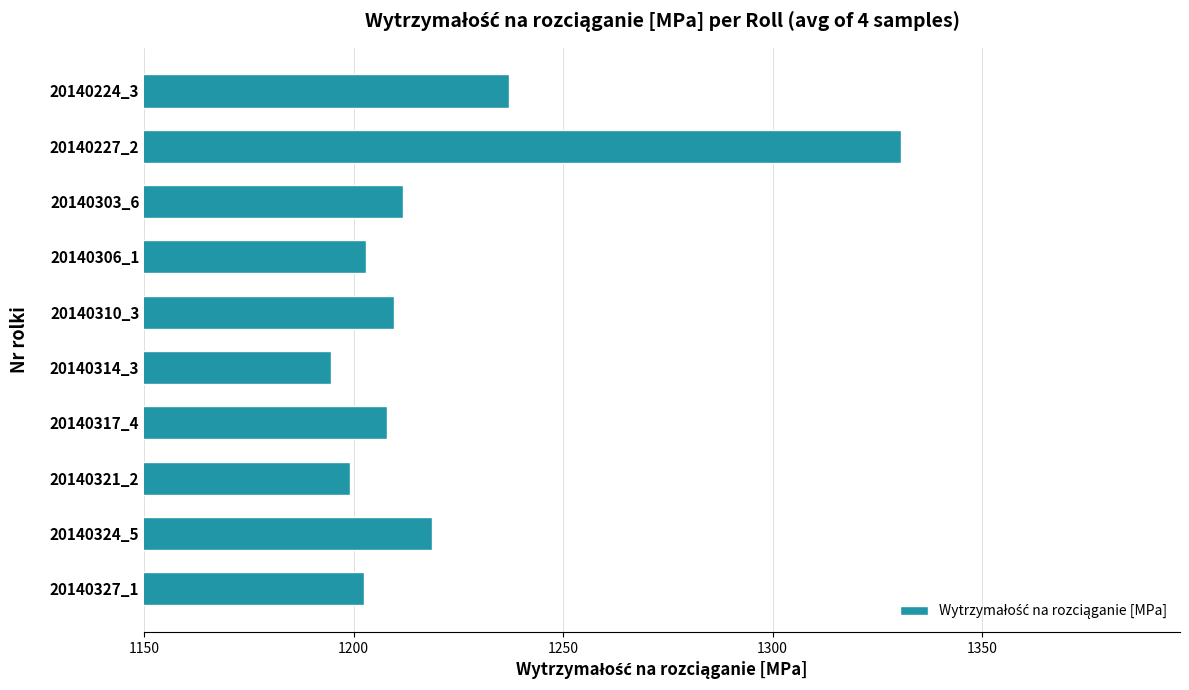

At which category does the chart reach its minimum across all series?

20140314_3